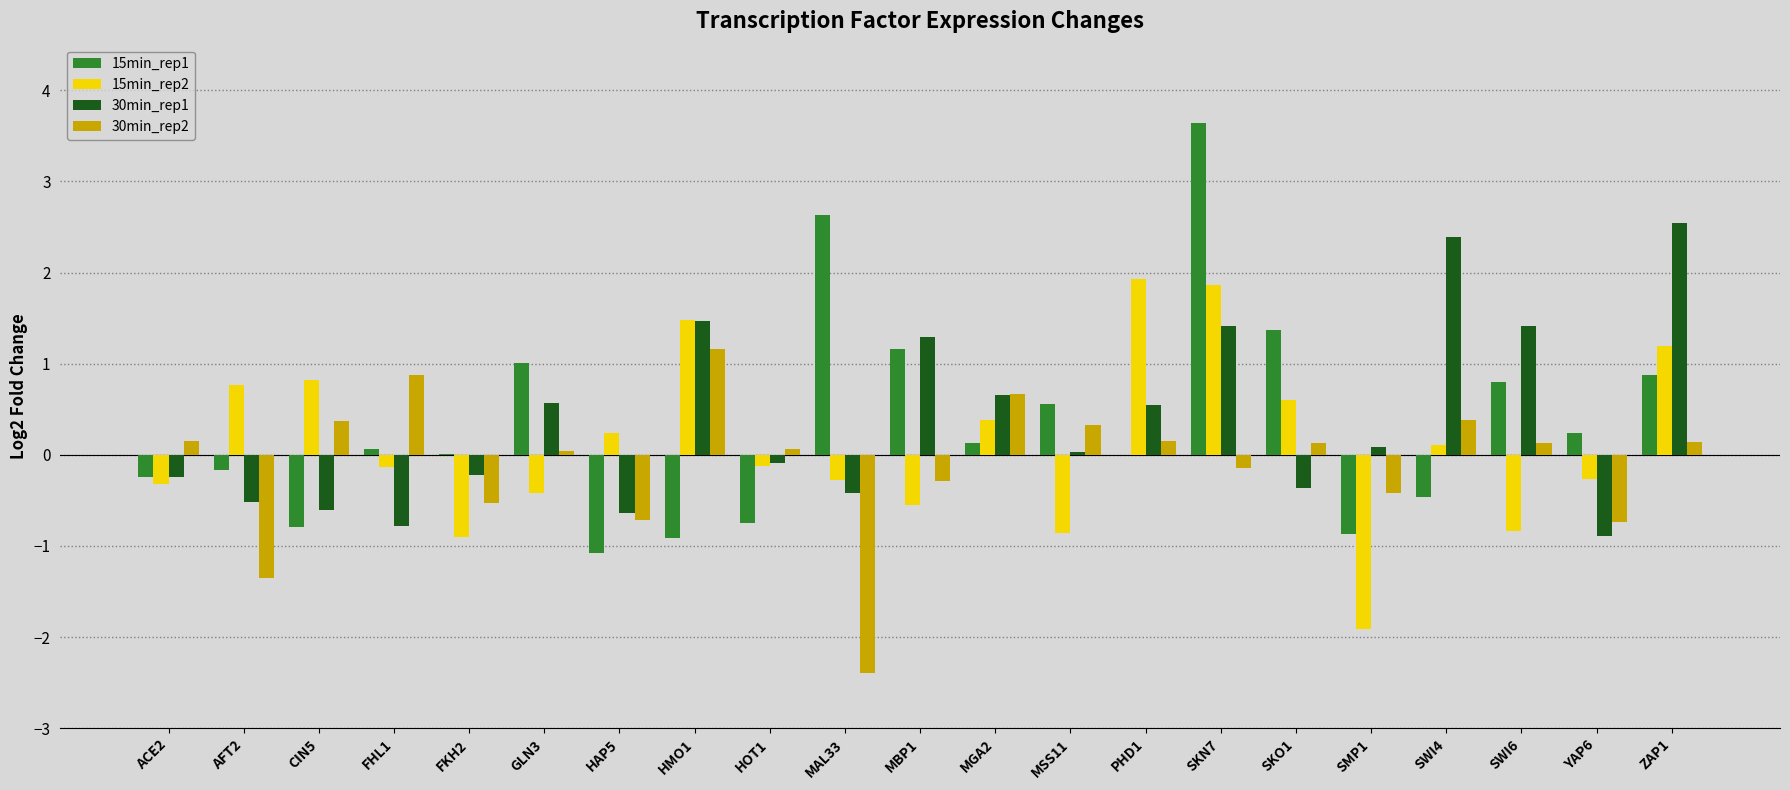

Is it true that 15min_rep1 equals 3.7 at MAL33?

False